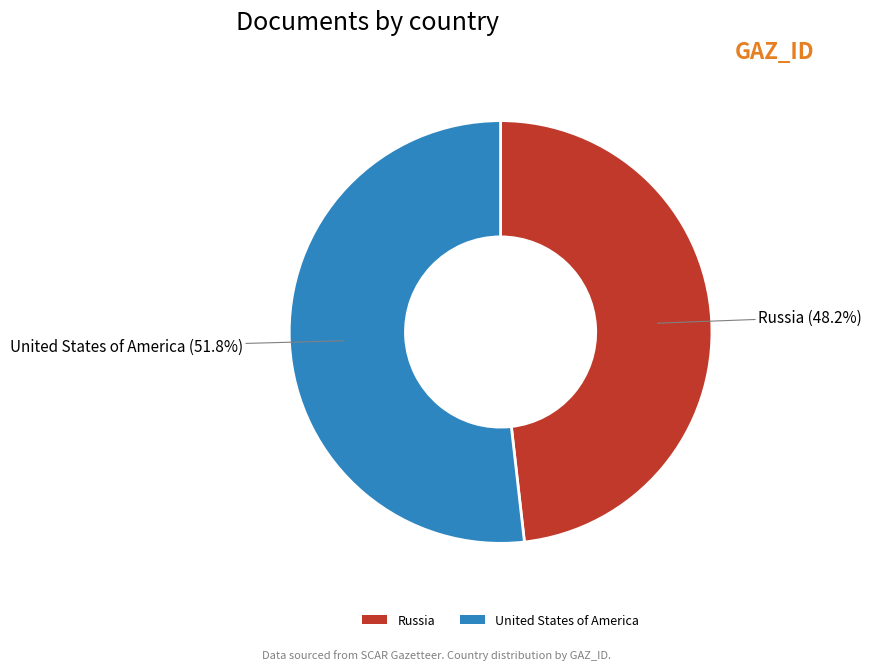

Is there a majority slice in this chart?

Yes